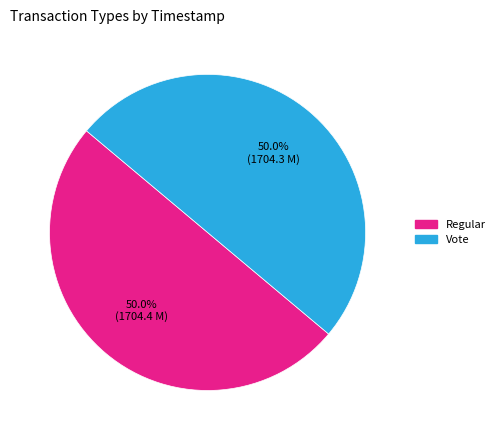

How many slices are in this pie chart?

2